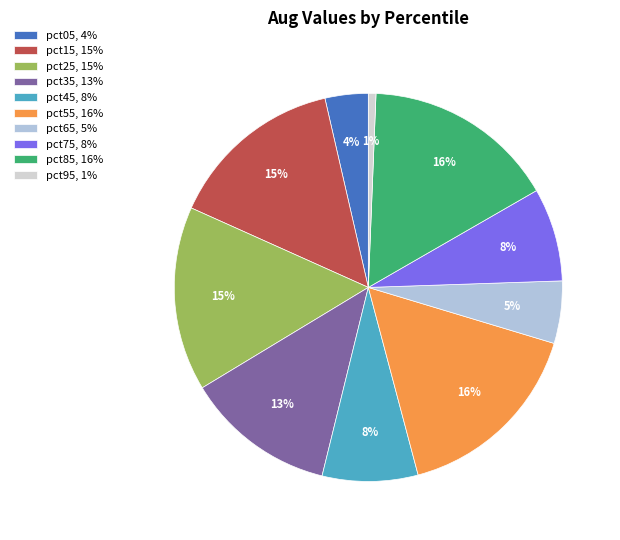

Is it true that pct35 is 13% of the pie?

True